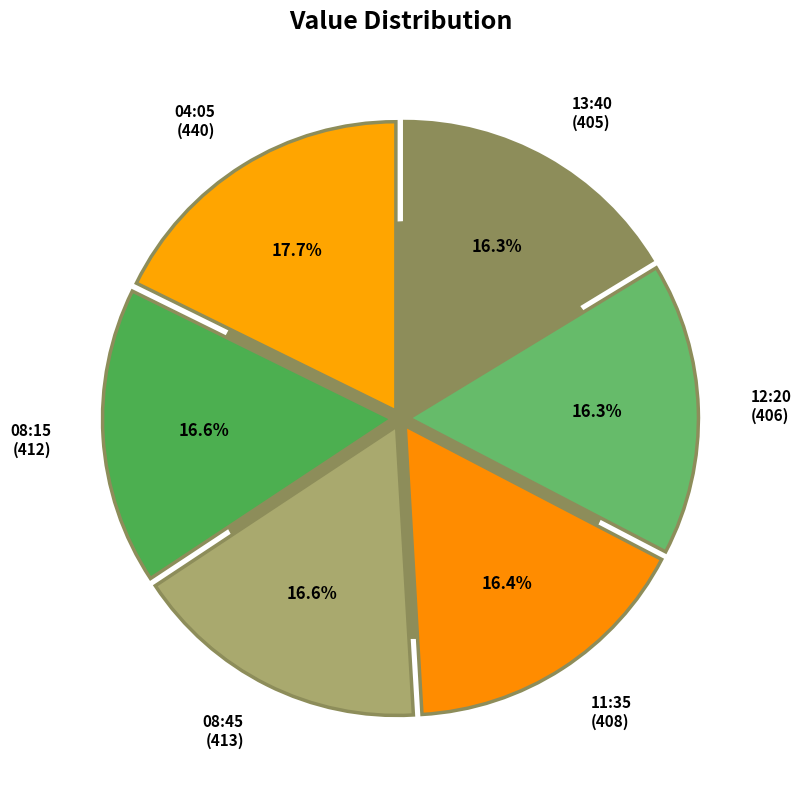

Which category has the biggest portion of the pie?

2022-11-20T04:05:05.351Z